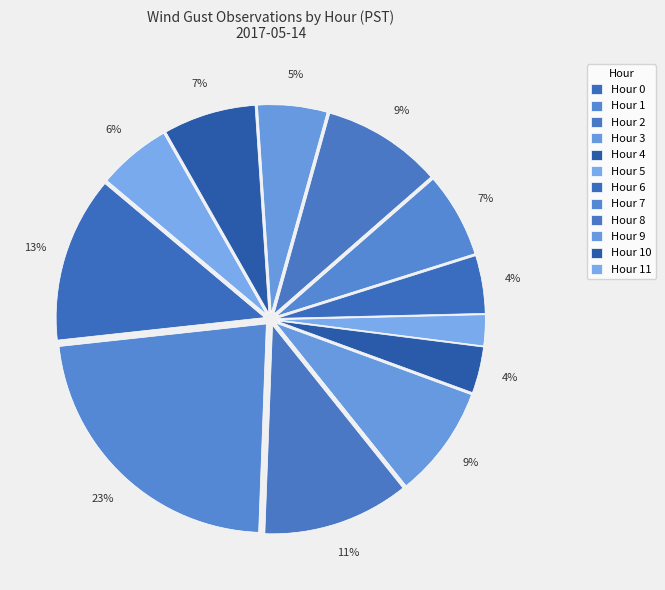

To the nearest percent, what percentage of the pie is Hour 8?

9%